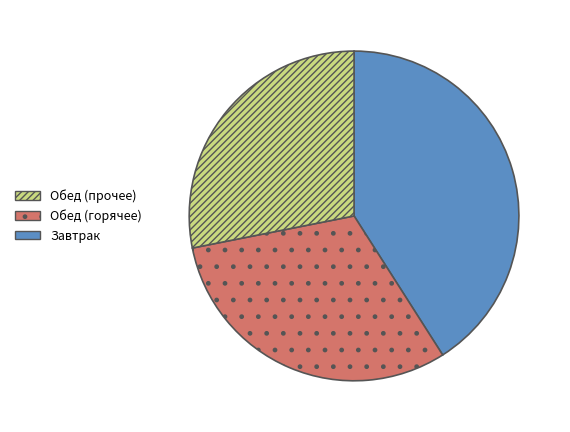

Does any single category account for the majority?

No